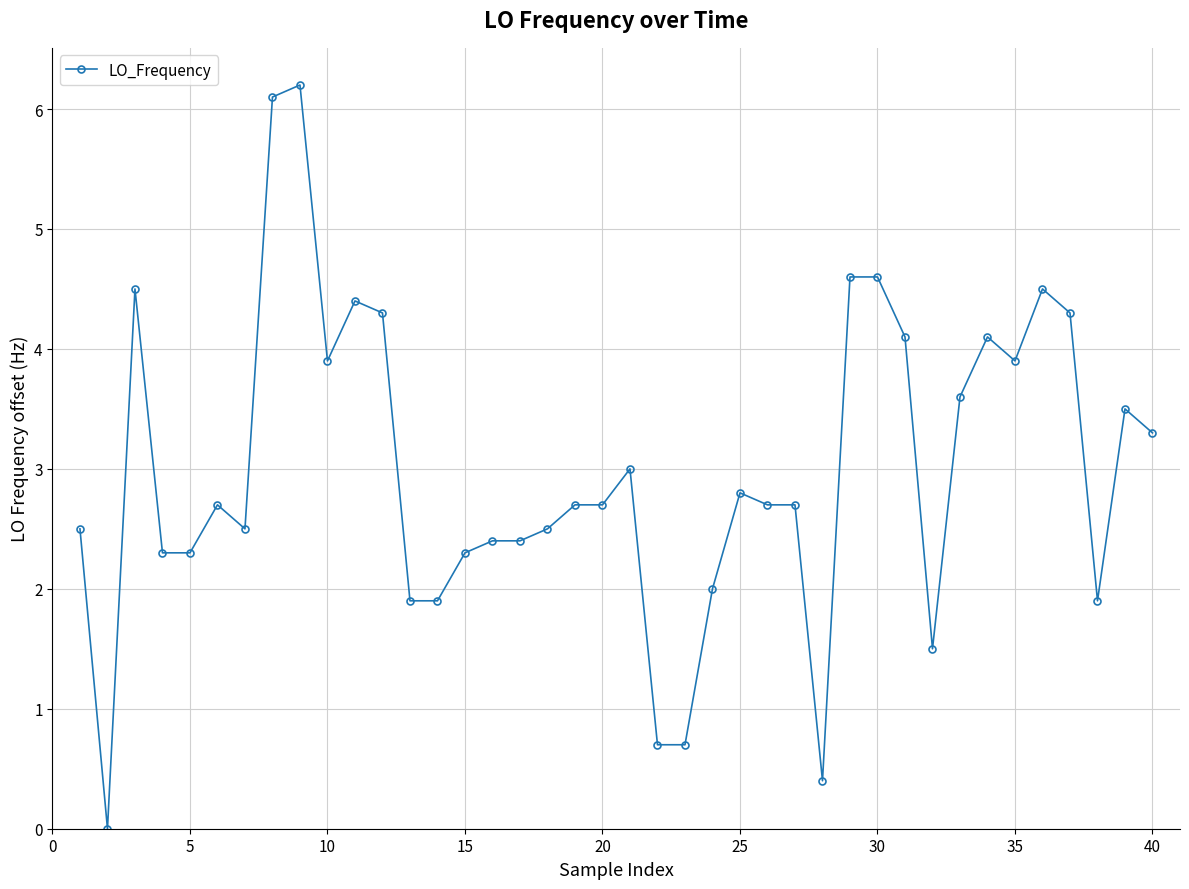

Does the chart have visible grid lines?

Yes